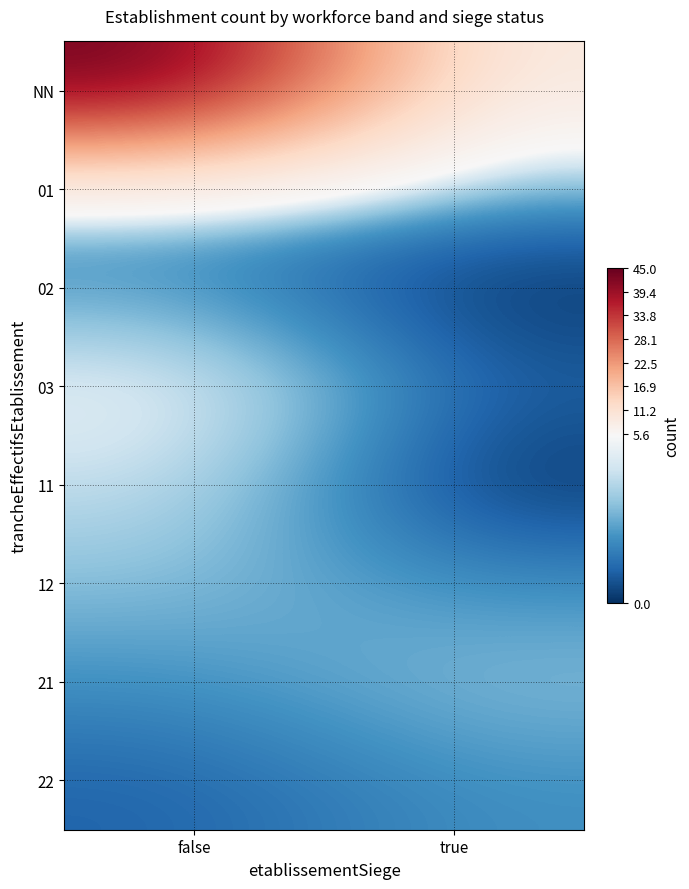

What is the spread (max minus min) of values at false?

44